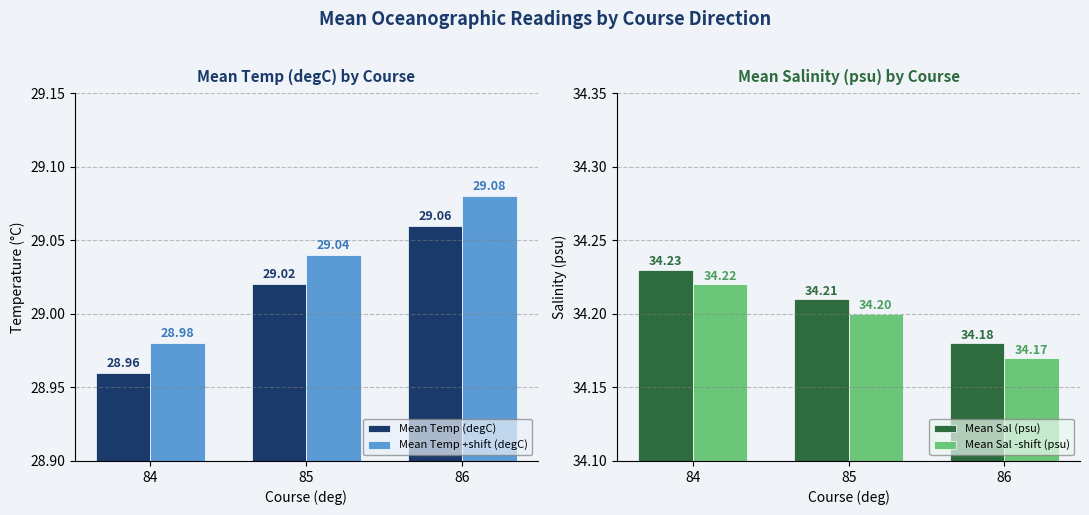

What is the sum of all Mean Sal (psu) values?

102.6